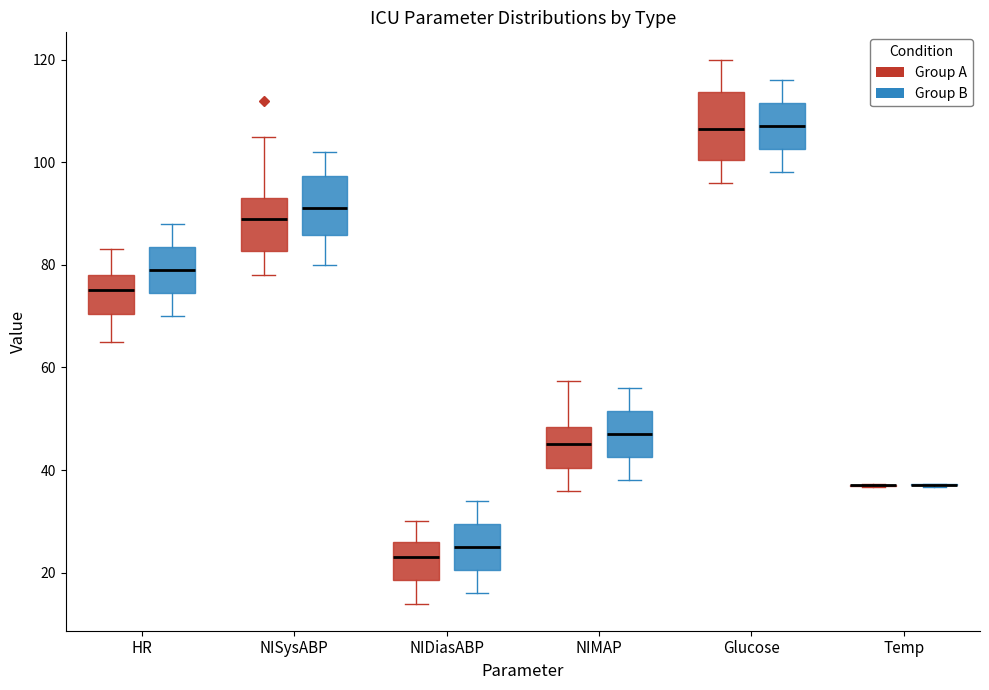

Where does the median line of the box for NIMAP (Group B) sit on the y-axis? The values are not printed on the chart, so give them approximately, as read against the axis.

48